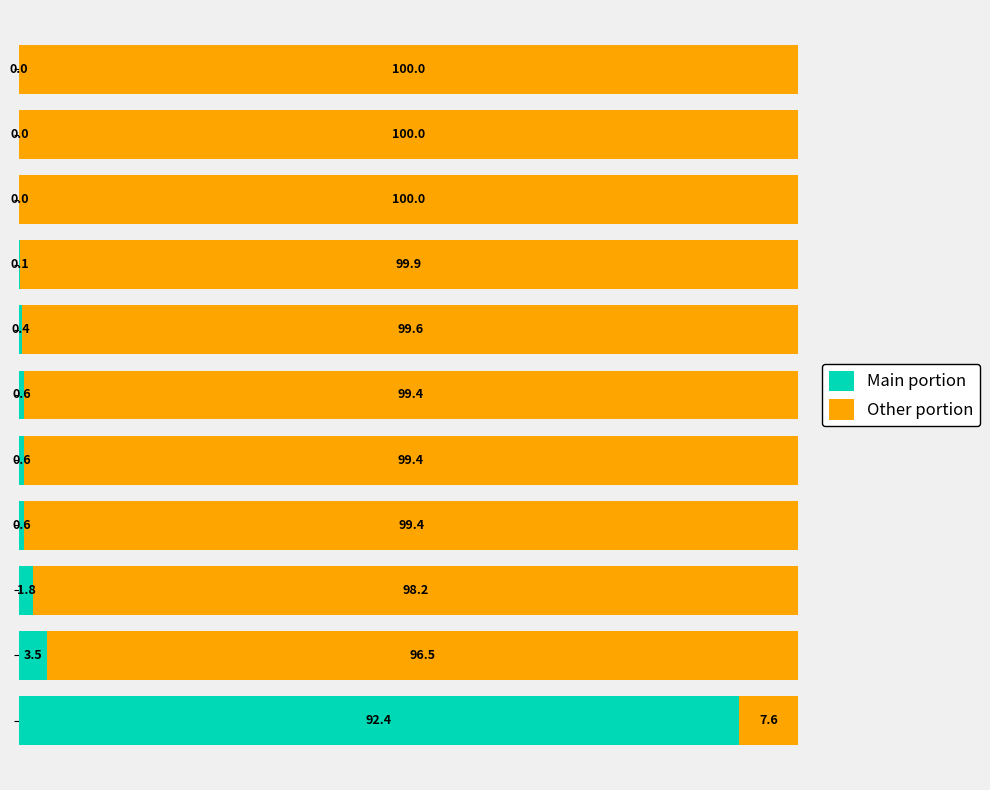

What is the highest value of the Main portion series?

92.4